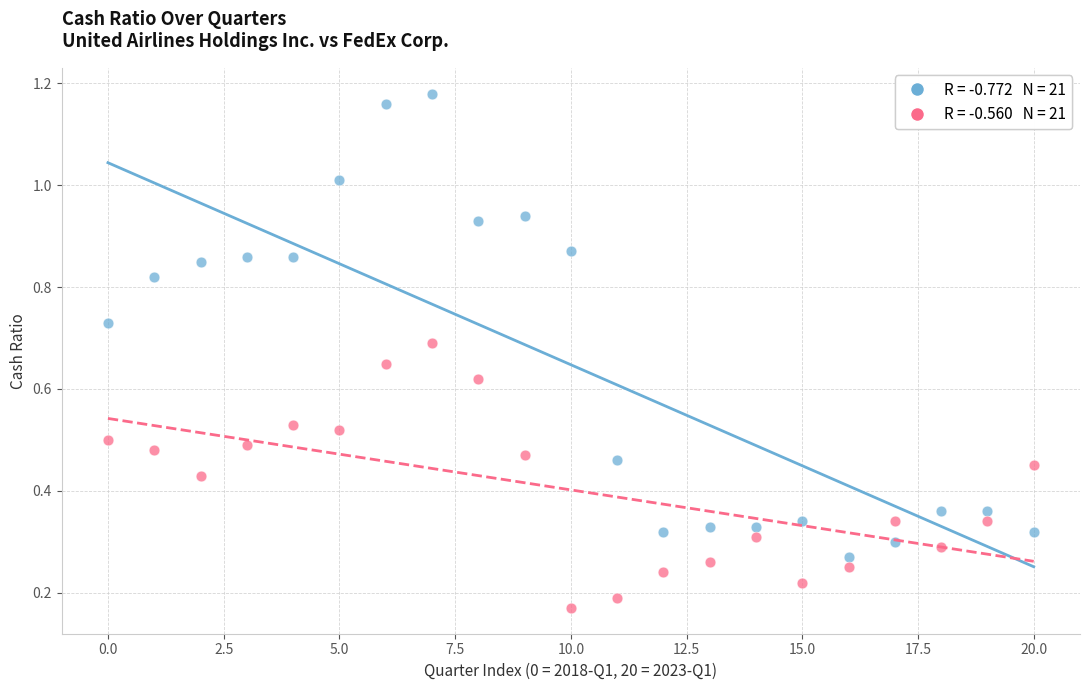

Across all data points, what is the range of Y values (max minus min)?

1.0